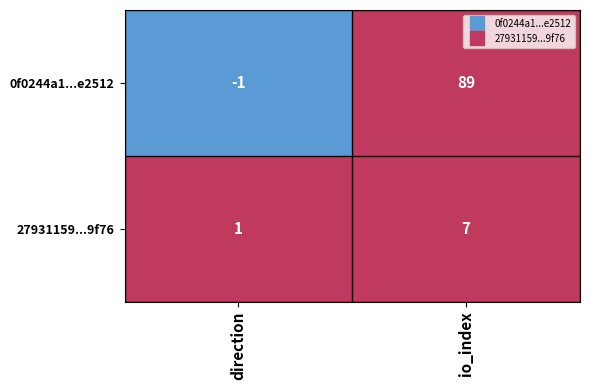

Where is 27931159...9f76 nearest to the value 4?

direction